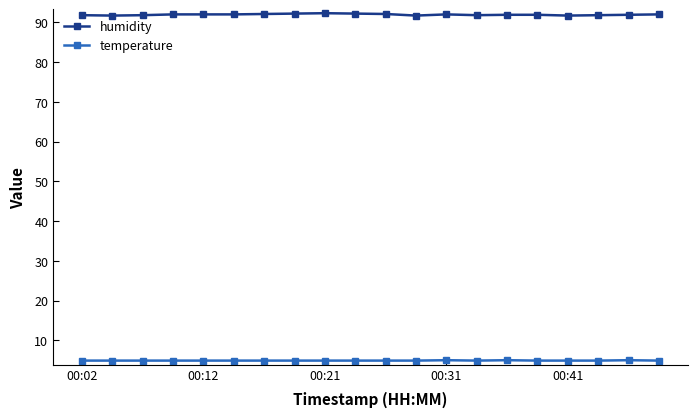

True or false: humidity has more than 0 points higher than both neighbors.

True